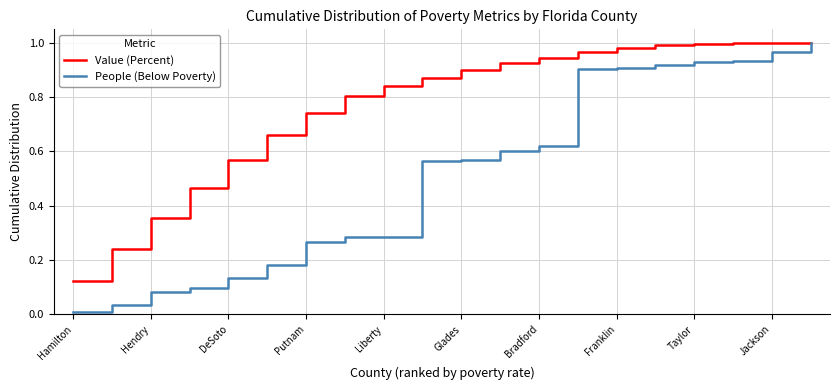

Which series has the largest total across all categories?

Value (Percent)